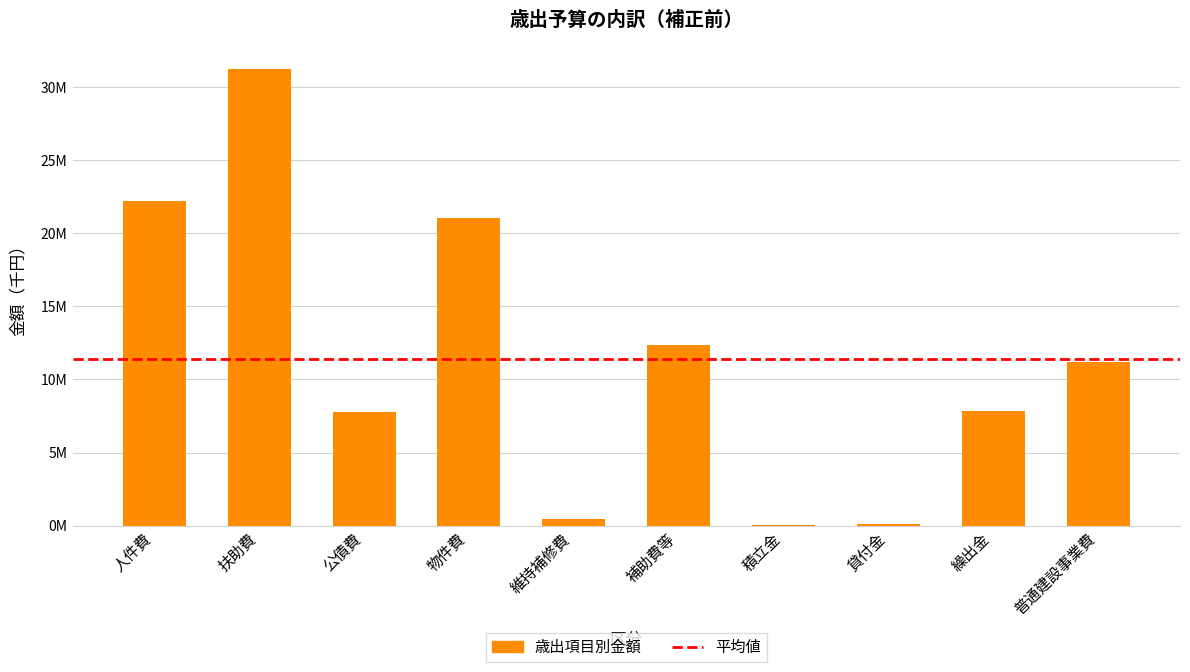

What is the greatest value displayed?

31231840